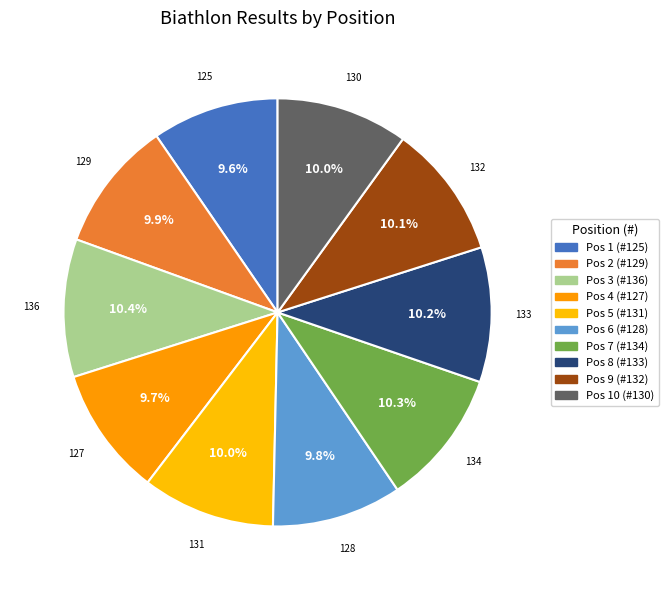

Count the number of slices in the pie.

10